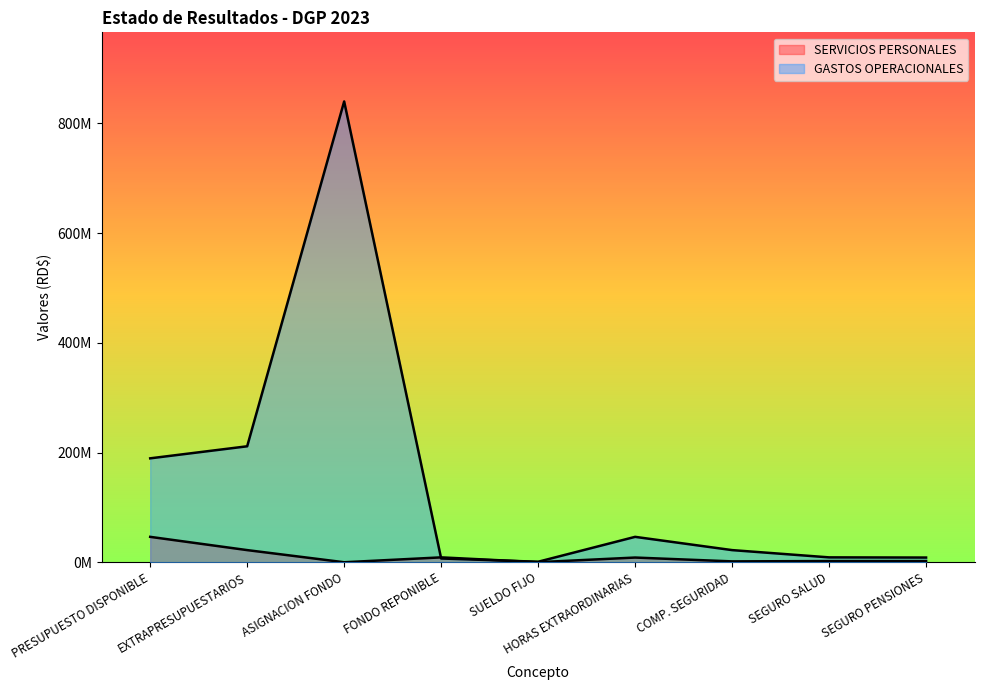

What is the maximum value shown in the chart?

840068601.7